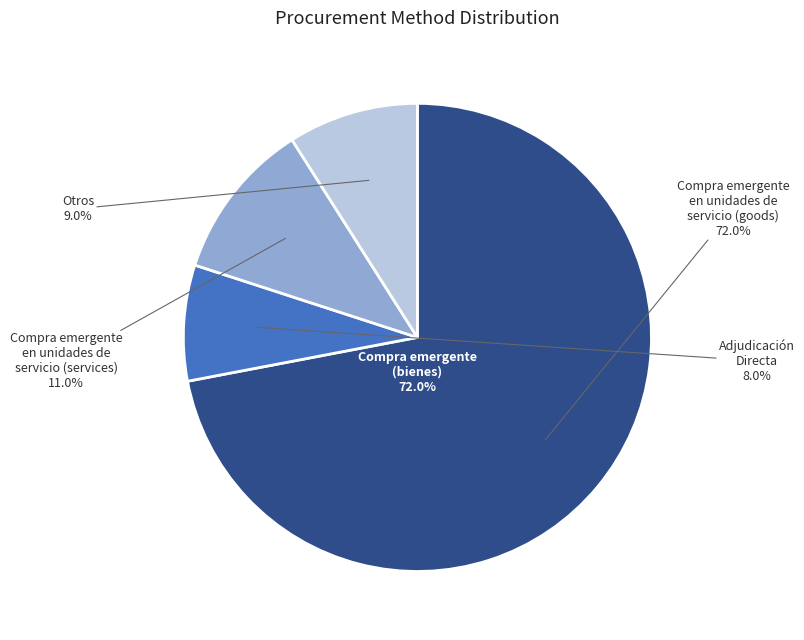

What is the change in value from Compra emergente en unidades de servicio to Adjudicación Directa?

-64